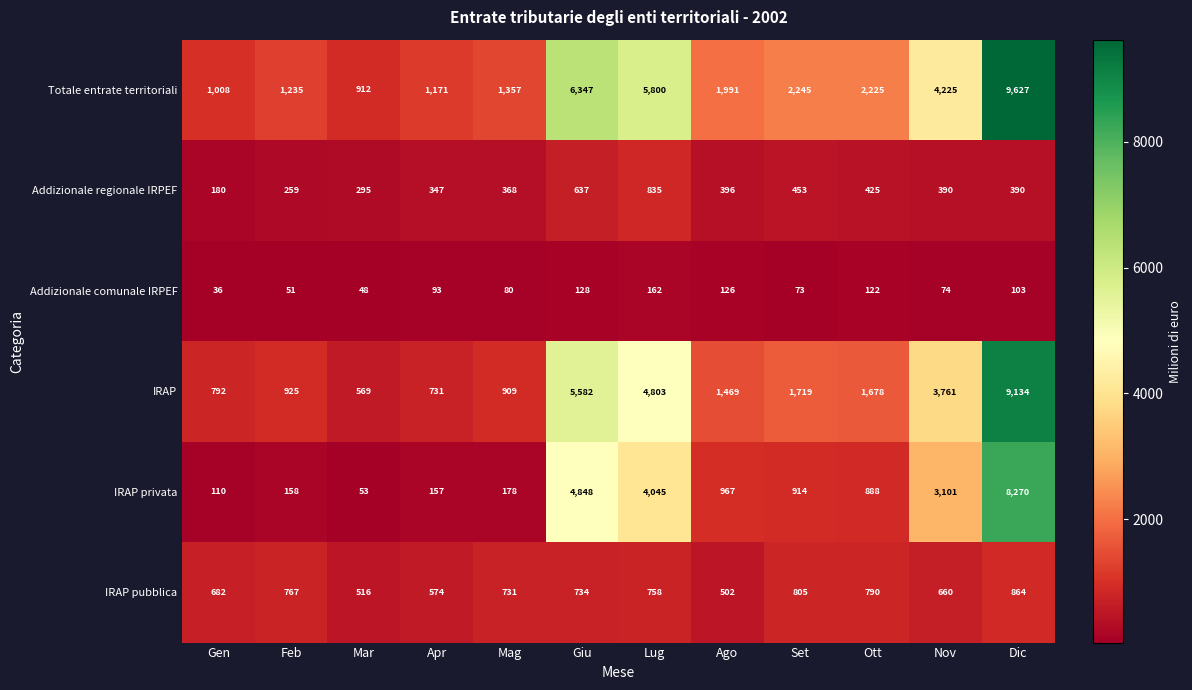

Which series has the largest range (max minus min)?

Totale entrate territoriali